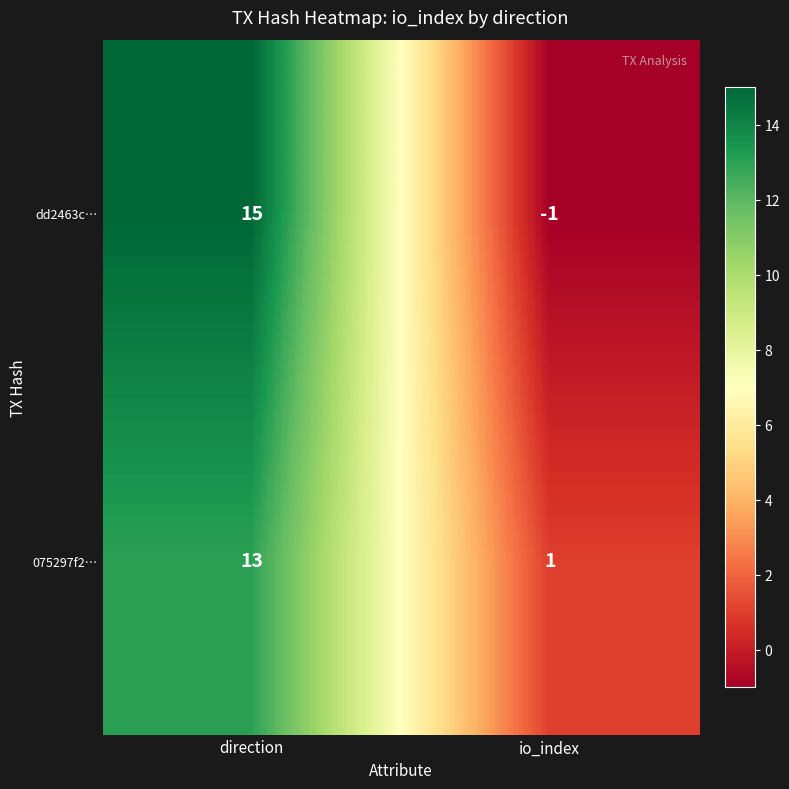

At how many categories does at least one series exceed 0?

2